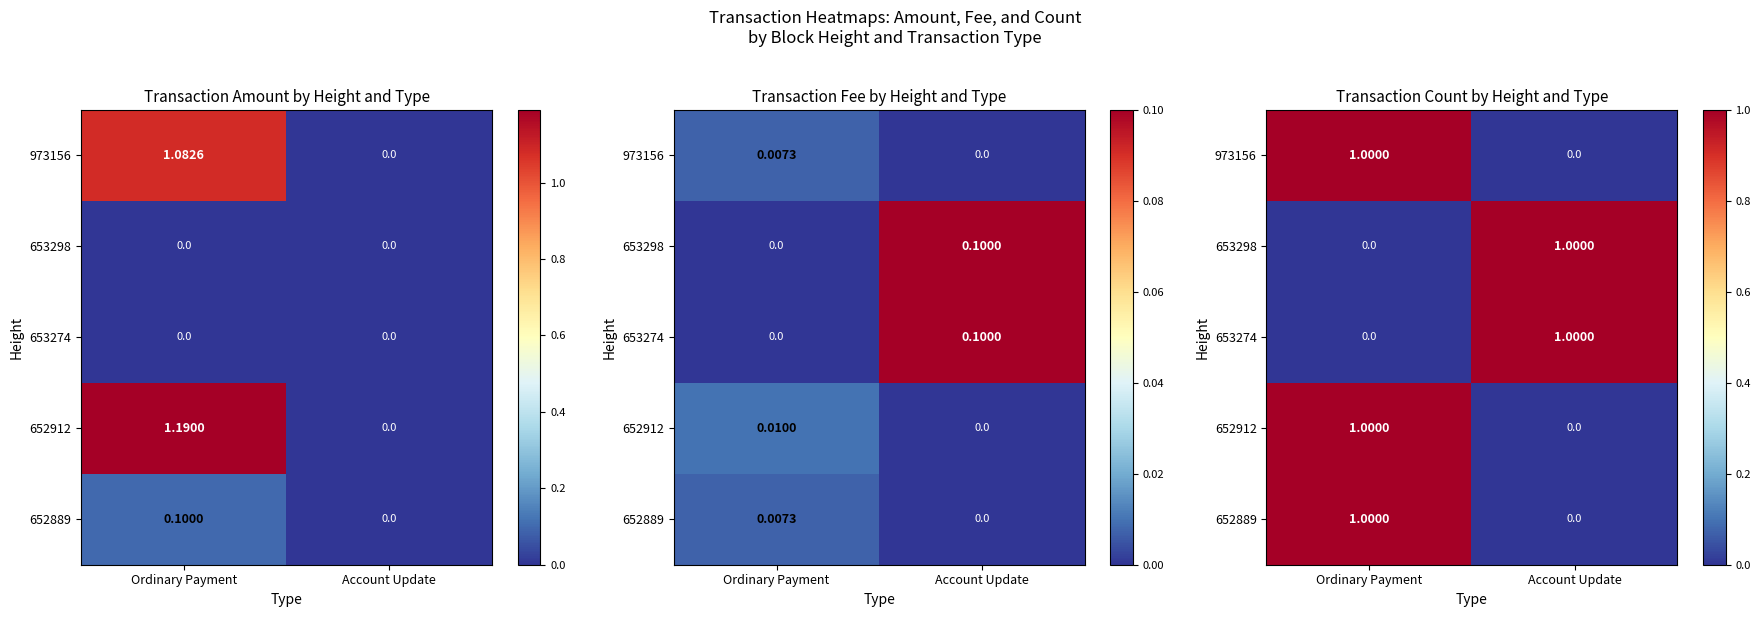

Which category has the highest value in the 652912 series?

Ordinary Payment